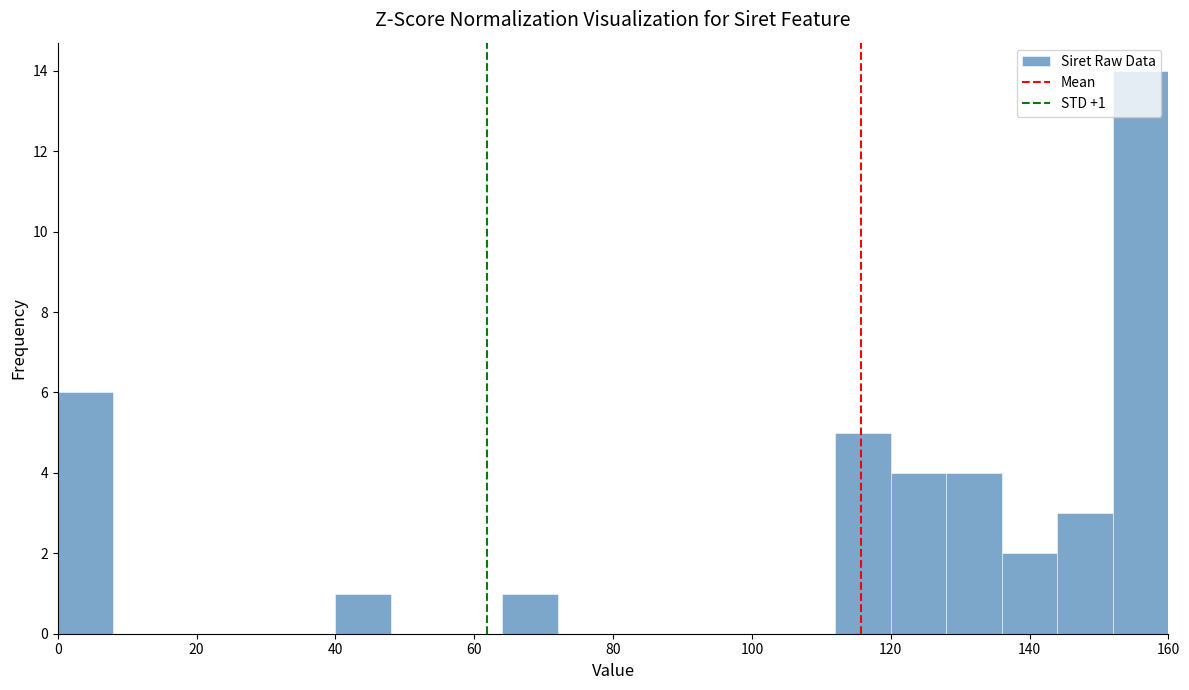

Over which range of the x-axis is the bar tallest?

152 to 160